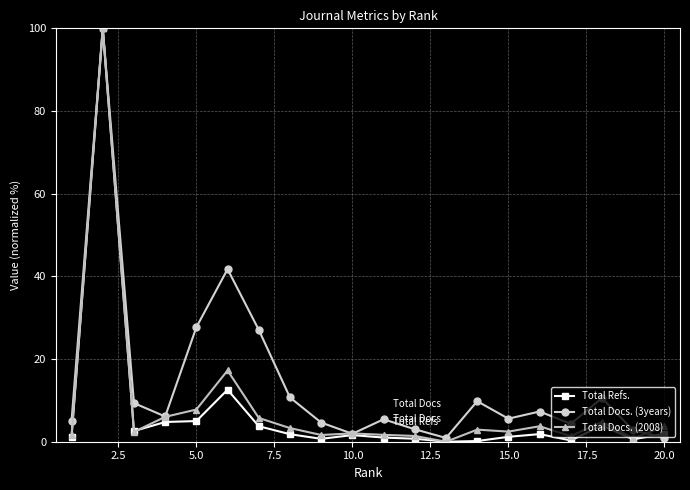

True or false: Total Refs. and Total Docs. (3years) intersect in this chart.

True